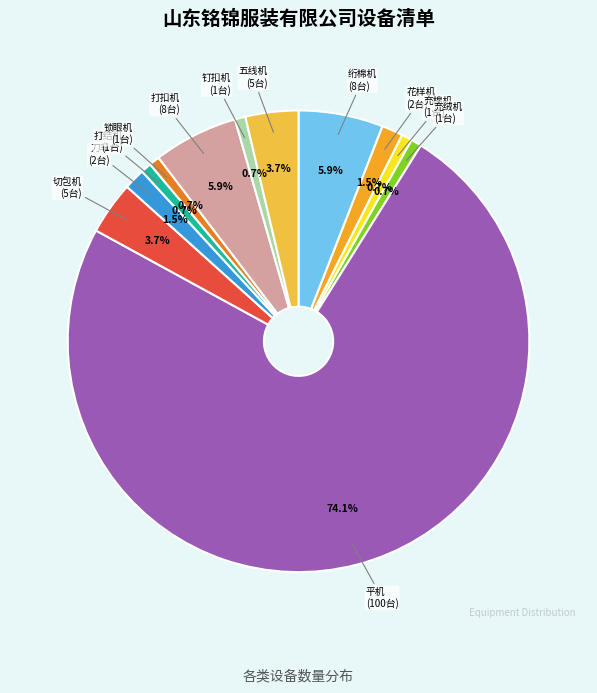

Between 五线机 and 充绒机, which is larger?

五线机